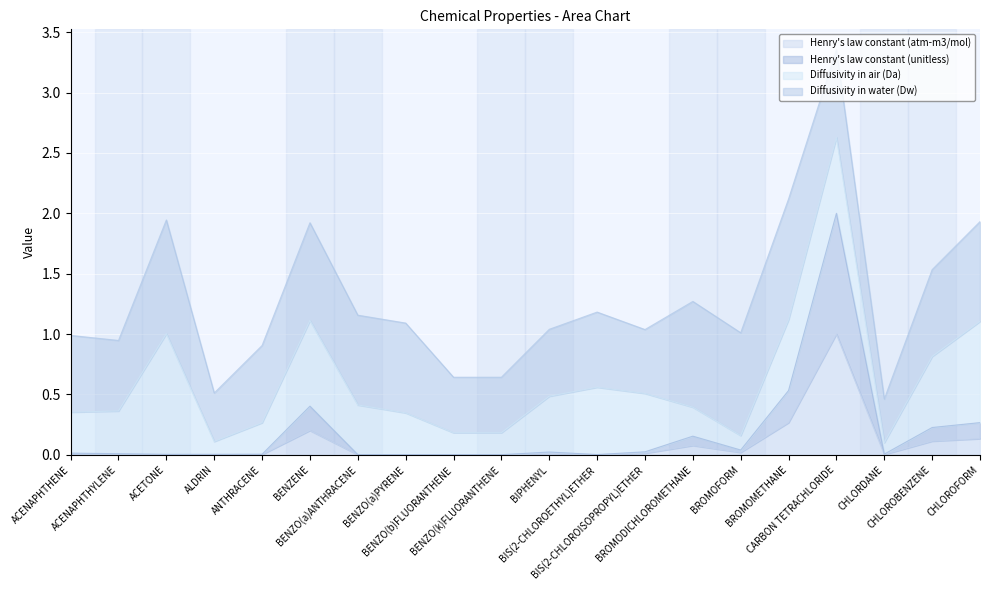

True or false: Henry's law constant (atm-m3/mol) has more than 0 points higher than both neighbors.

True